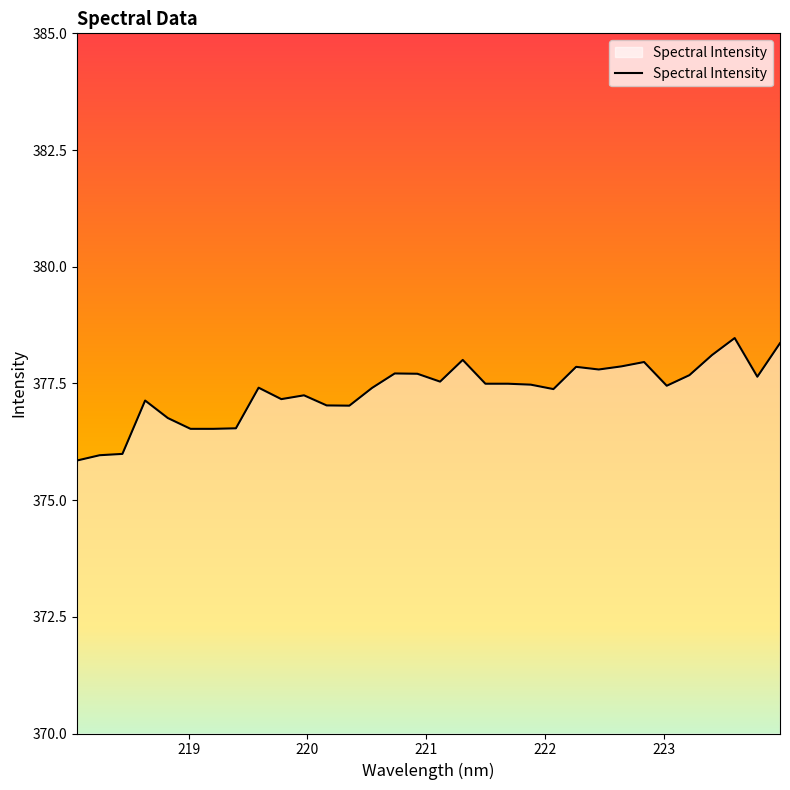

What is the maximum value shown in the chart?

378.5